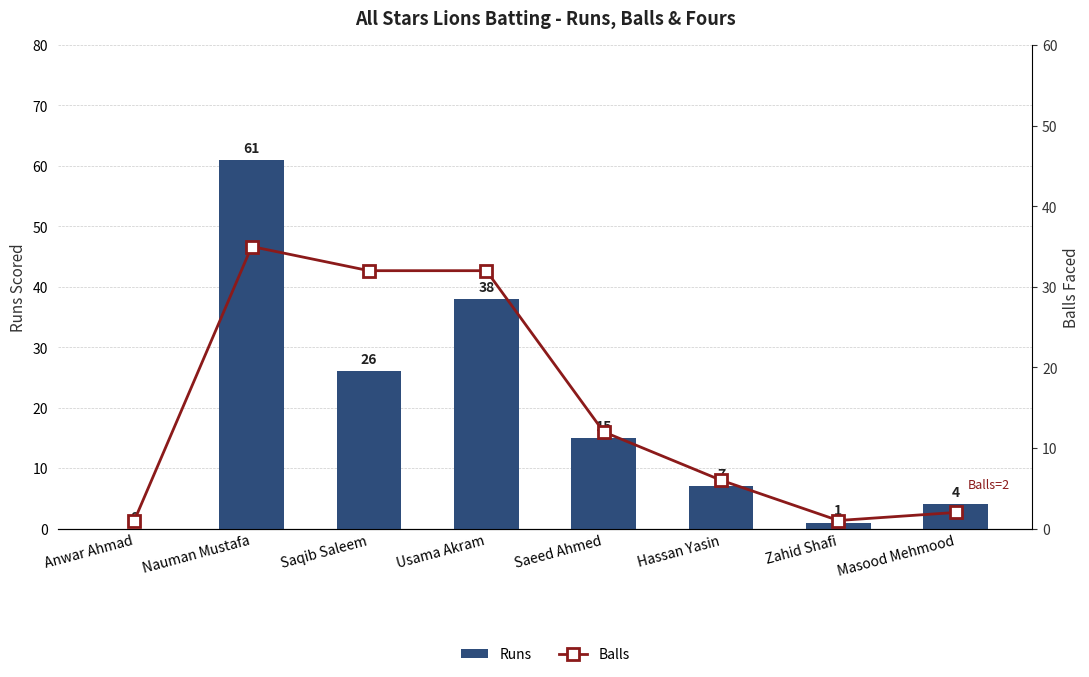

What is the sum of the Runs values at Zahid Shafi and Nauman Mustafa?

62